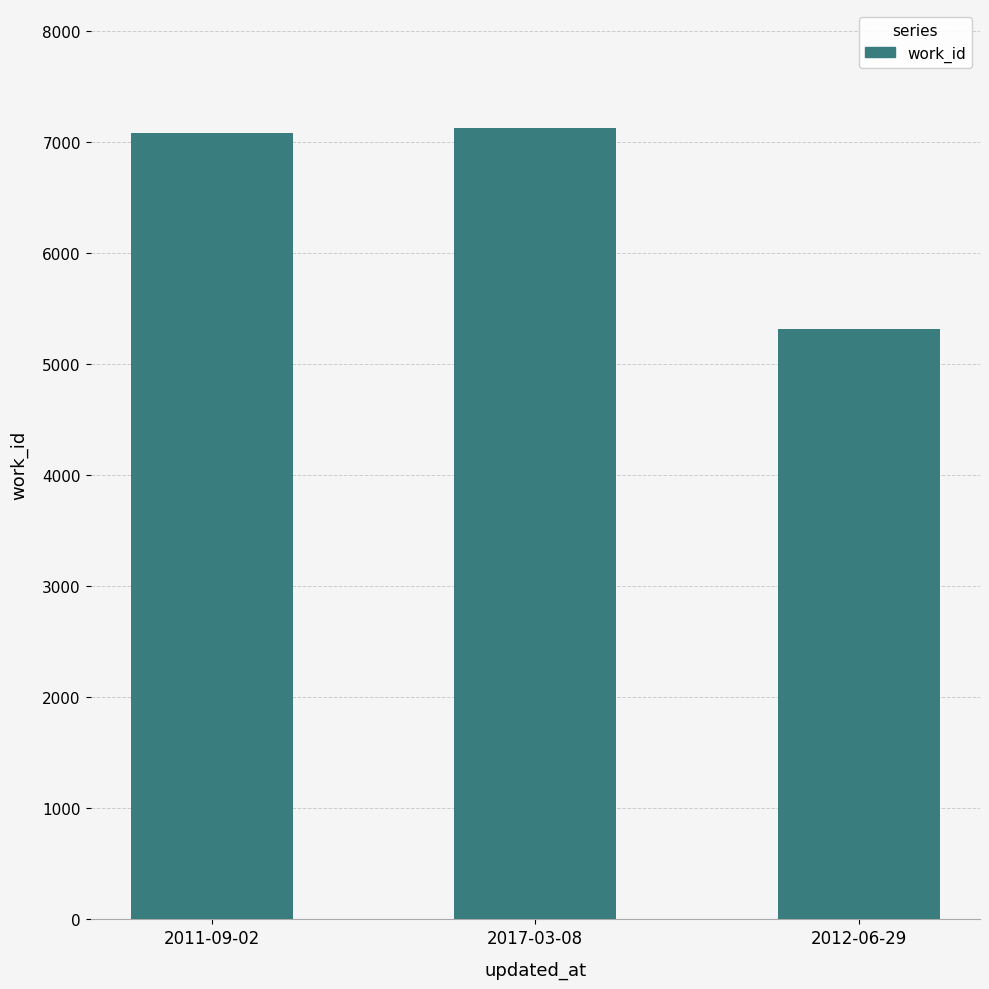

Between 2012-06-29 and 2017-03-08, which is larger?

2017-03-08